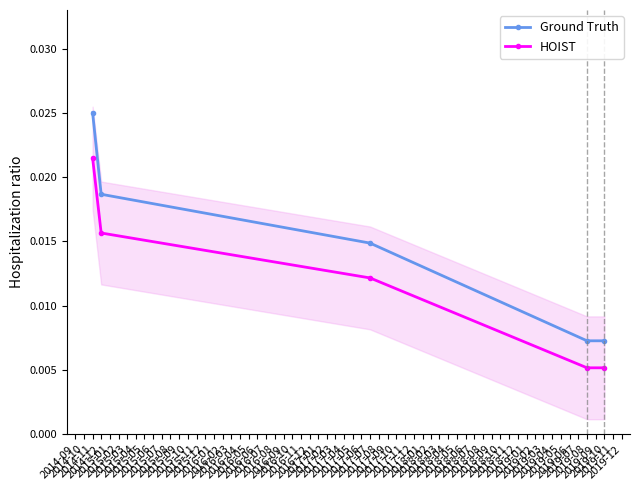

True or false: HOIST and Ground Truth intersect in this chart.

False